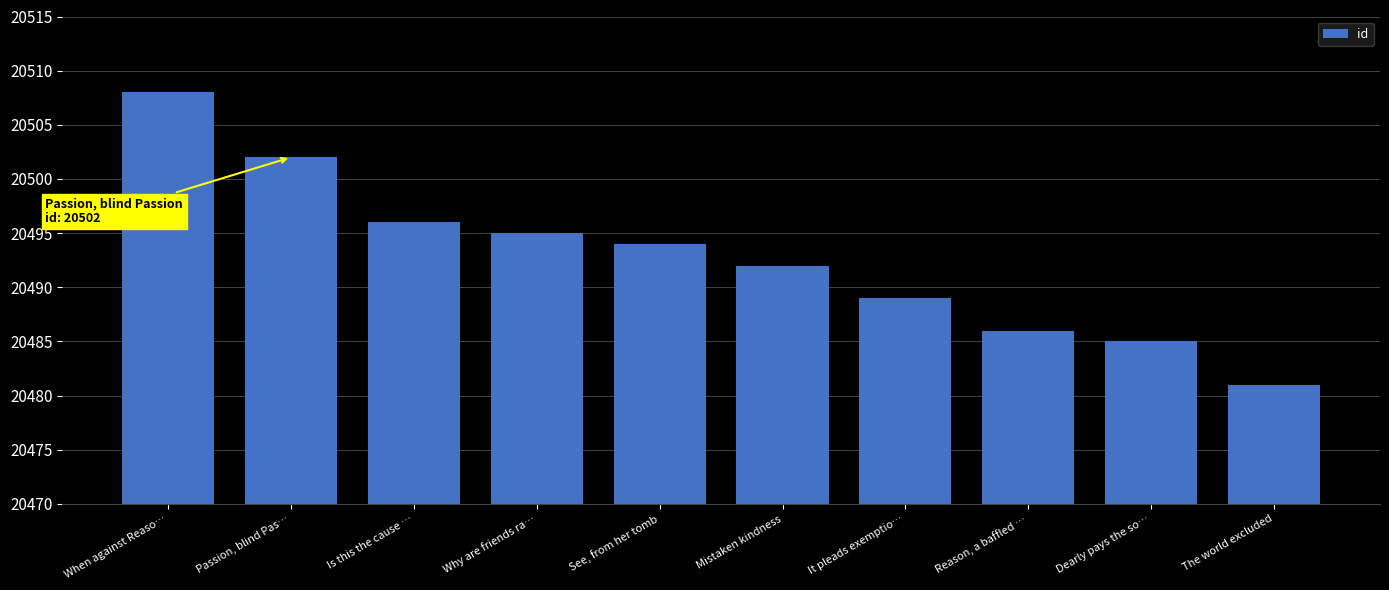

Reading left to right, extract all data points from this chart.

When against Reaso…=20508	Passion, blind Pas…=20502	Is this the cause …=20496	Why are friends ra…=20495	See, from her tomb=20494	Mistaken kindness=20492	It pleads exemptio…=20489	Reason, a baffled …=20486	Dearly pays the so…=20485	The world excluded=20481